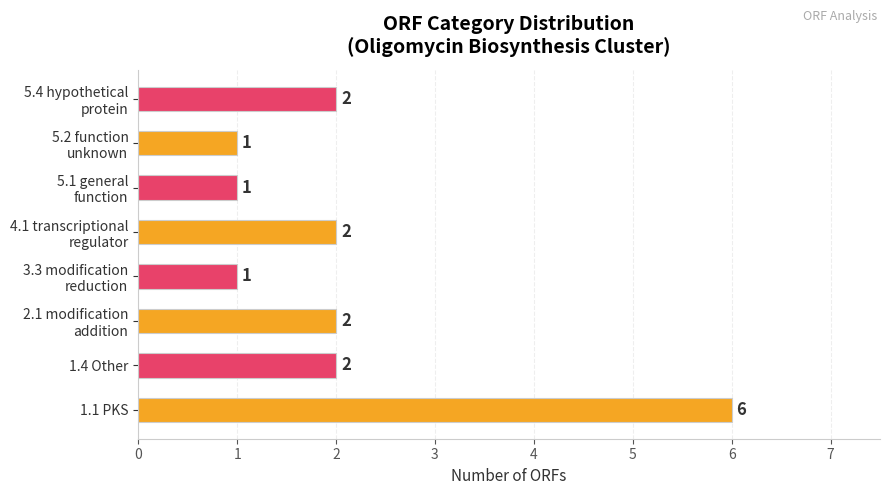

What is the greatest value displayed?

6